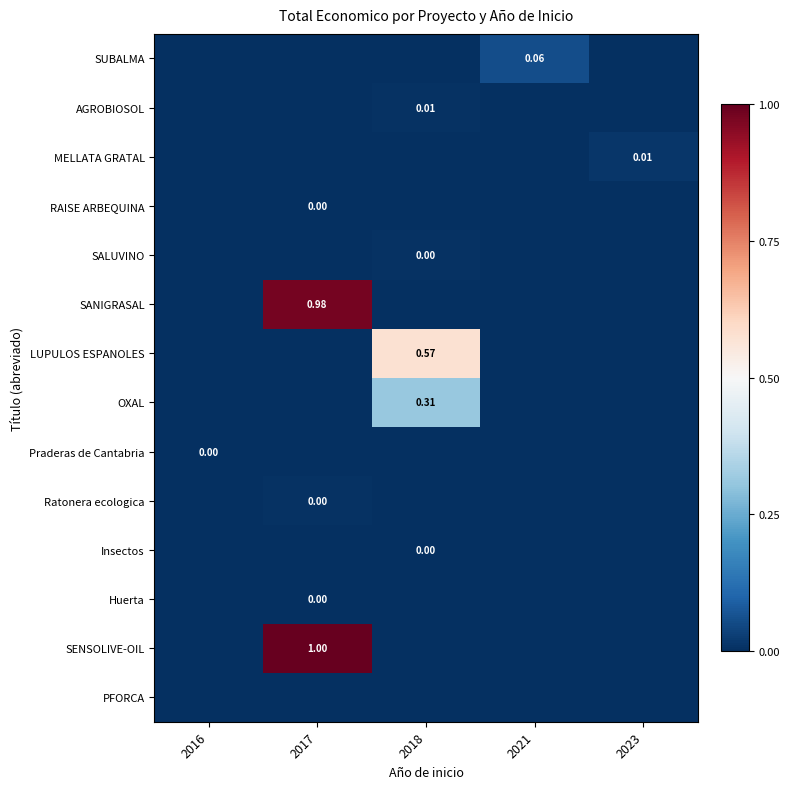

At how many categories does at least one series exceed 0?

5